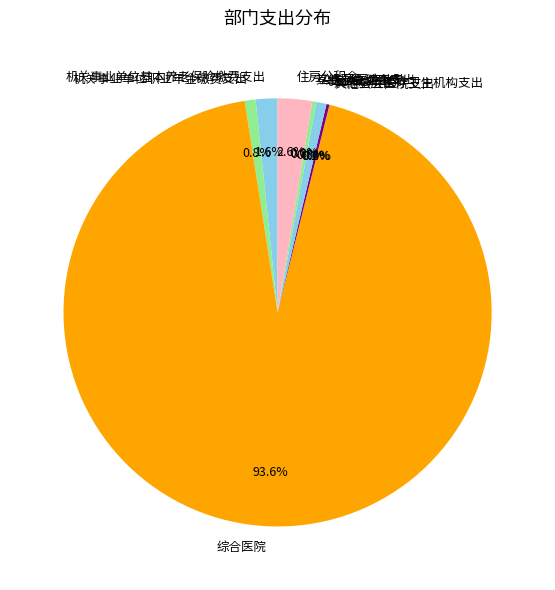

Which has a higher value, 机关事业单位基本养老保险缴费支出 or 综合医院?

综合医院